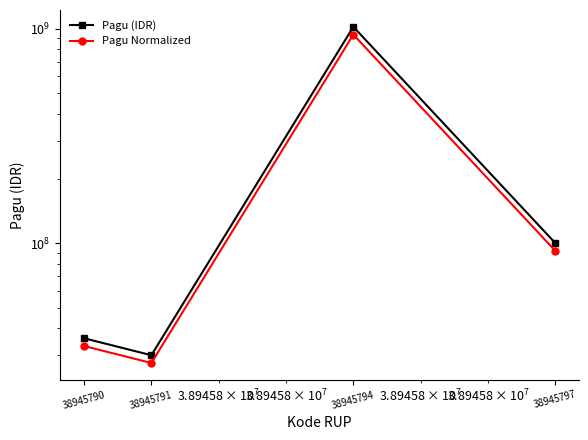

Read the Pagu (IDR) value at 38945794, to the nearest 10.

1020000000